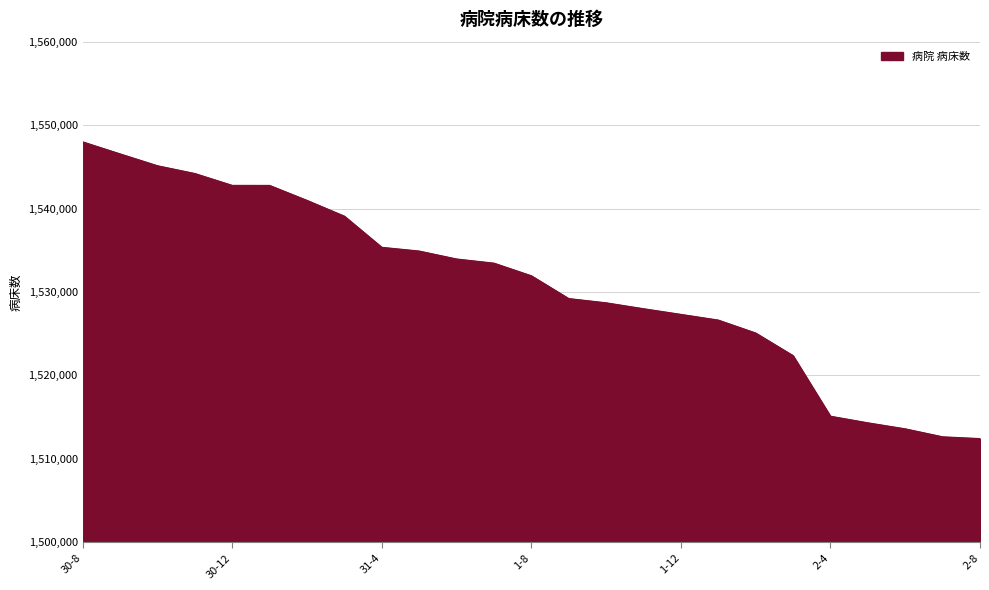

What is the smallest value displayed?

1512435